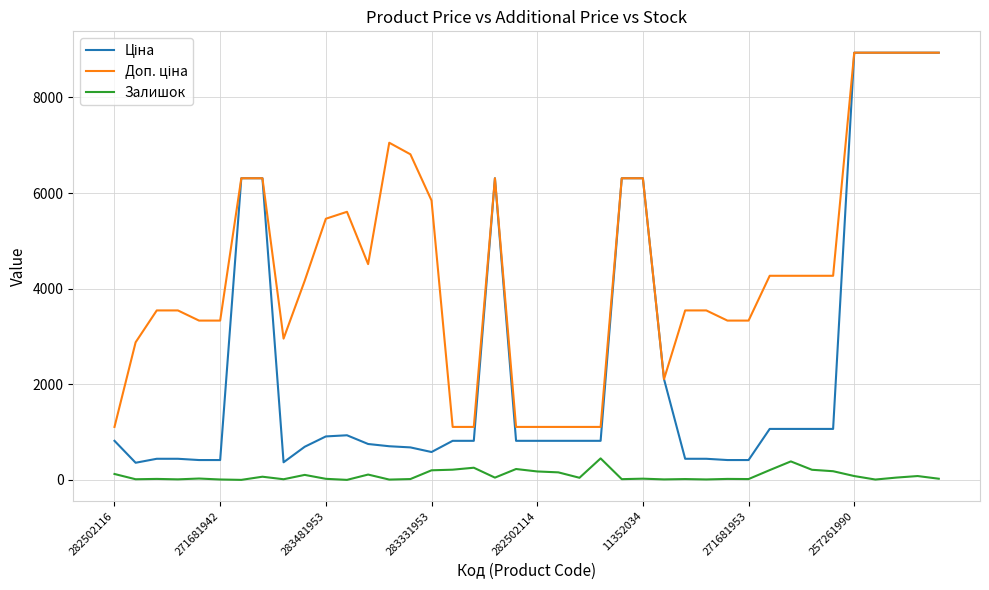

Where is Залишок nearest to the value 226?

19